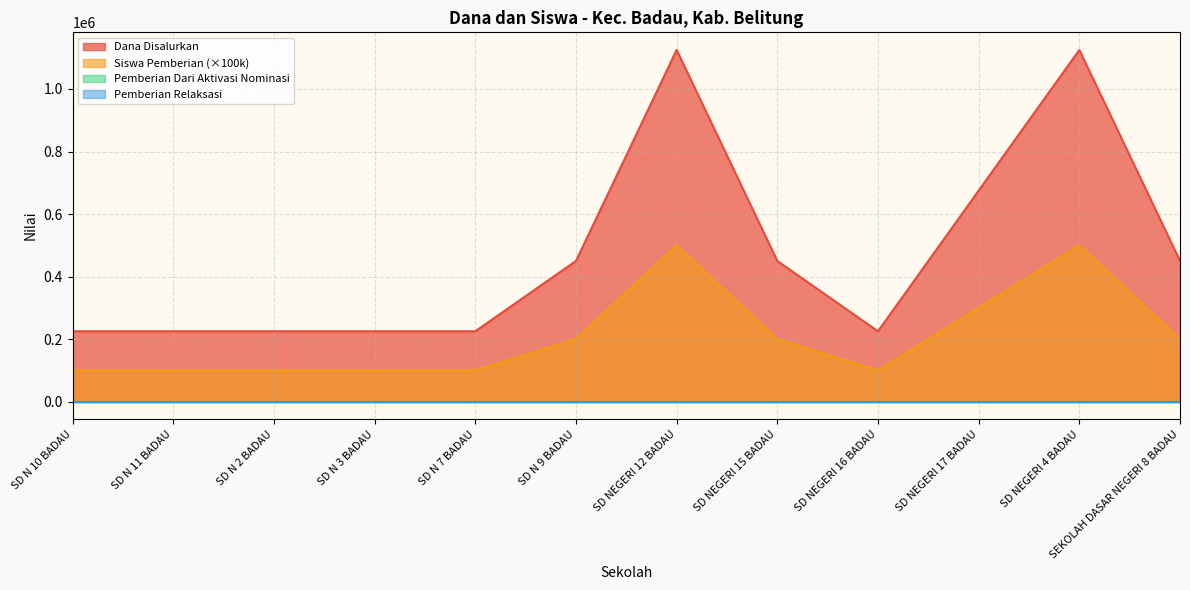

What is the label of the 11th point from the left?

SD NEGERI 4 BADAU